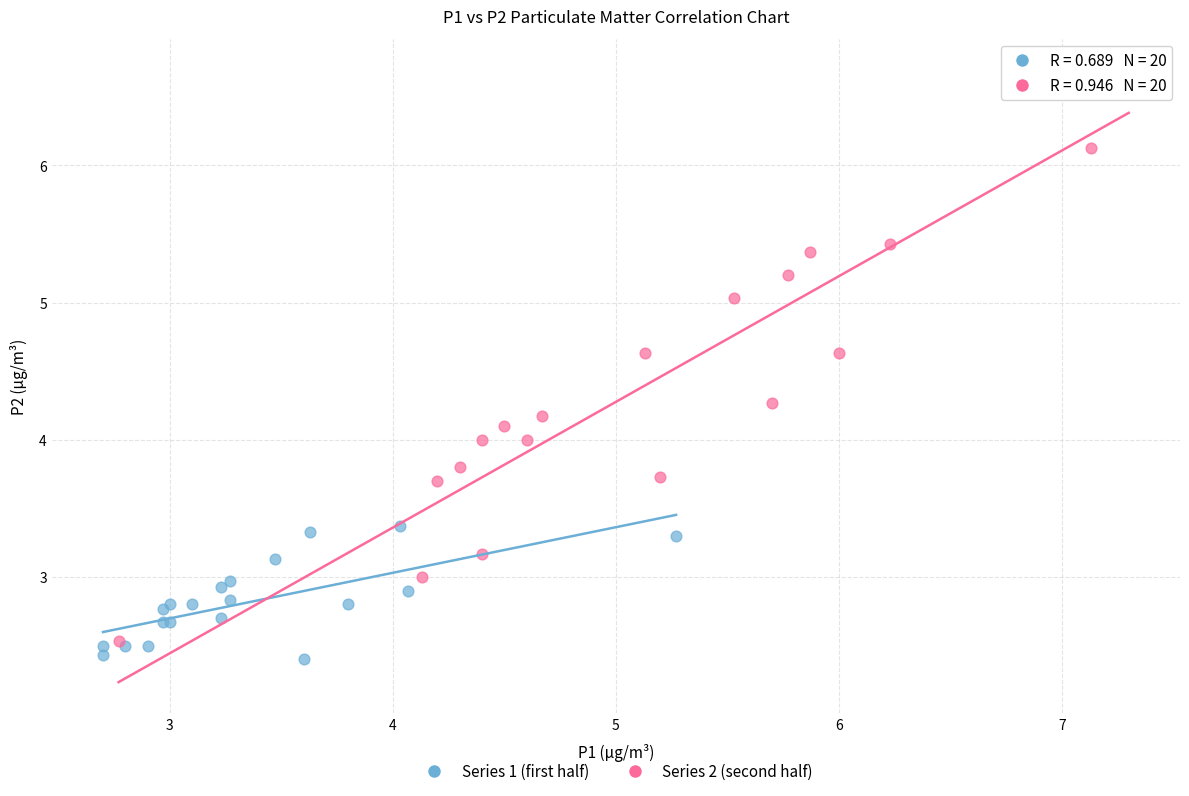

Which series has the widest spread of Y values?

Series 2 (second half)